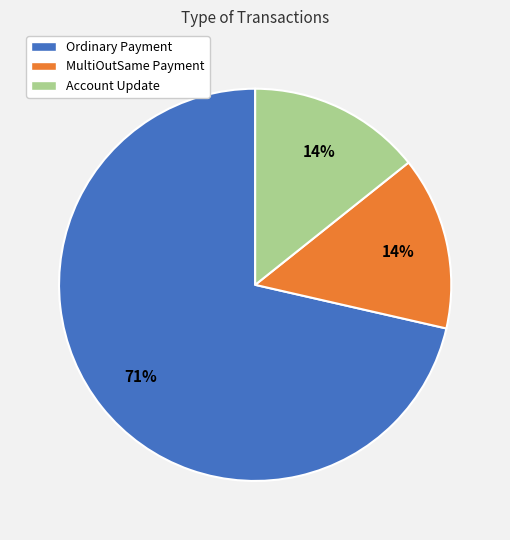

Does any single category account for the majority?

Yes